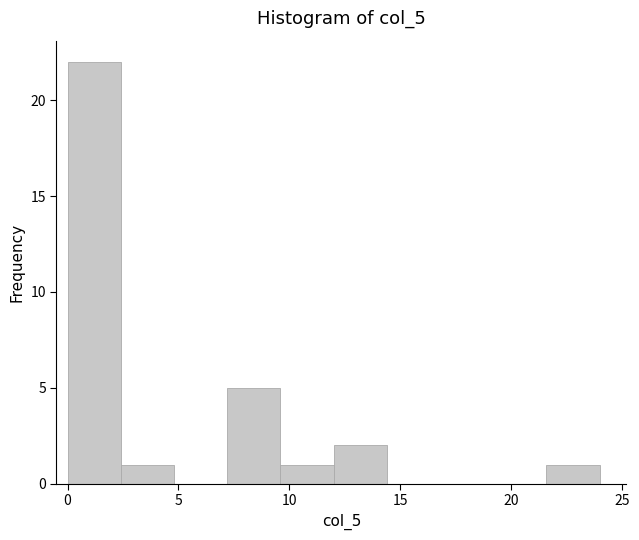

Reading left to right, transcribe this chart: for each bar, give the range it covers on the x-axis and its height. Neither the bar edges nor the heights are printed on the chart, so give them approximately, as read against the axes.

0.0 to 2.4: 22
2.4 to 4.8: 1
4.8 to 7.2: 0
7.2 to 9.6: 5
9.6 to 12.0: 1
12.0 to 14.4: 2
14.4 to 16.8: 0
16.8 to 19.2: 0
19.2 to 21.6: 0
21.6 to 24.0: 1